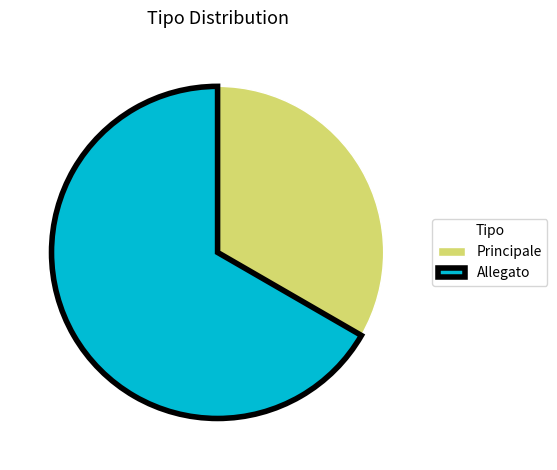

What is the ratio of the value at Allegato to the value at Principale?

2.0